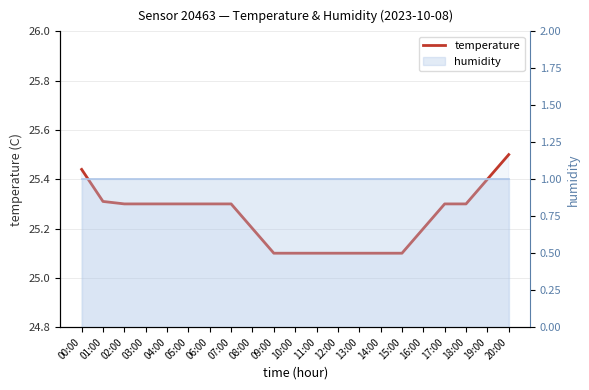

What is the label of the 12th point from the right?

09:00